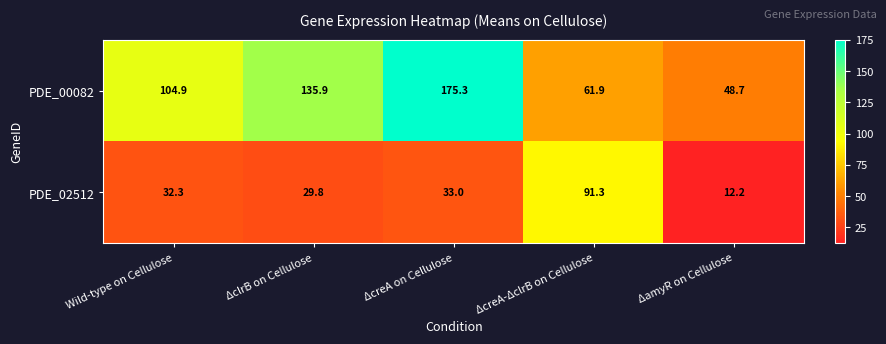

Reading left to right, list all the values displayed in this chart.

PDE_00082: Wild-type on Cellulose=104.9	ΔclrB on Cellulose=135.9	ΔcreA on Cellulose=175.3	ΔcreA-ΔclrB on Cellulose=61.9	ΔamyR on Cellulose=48.7
PDE_02512: Wild-type on Cellulose=32.3	ΔclrB on Cellulose=29.8	ΔcreA on Cellulose=33.0	ΔcreA-ΔclrB on Cellulose=91.3	ΔamyR on Cellulose=12.2